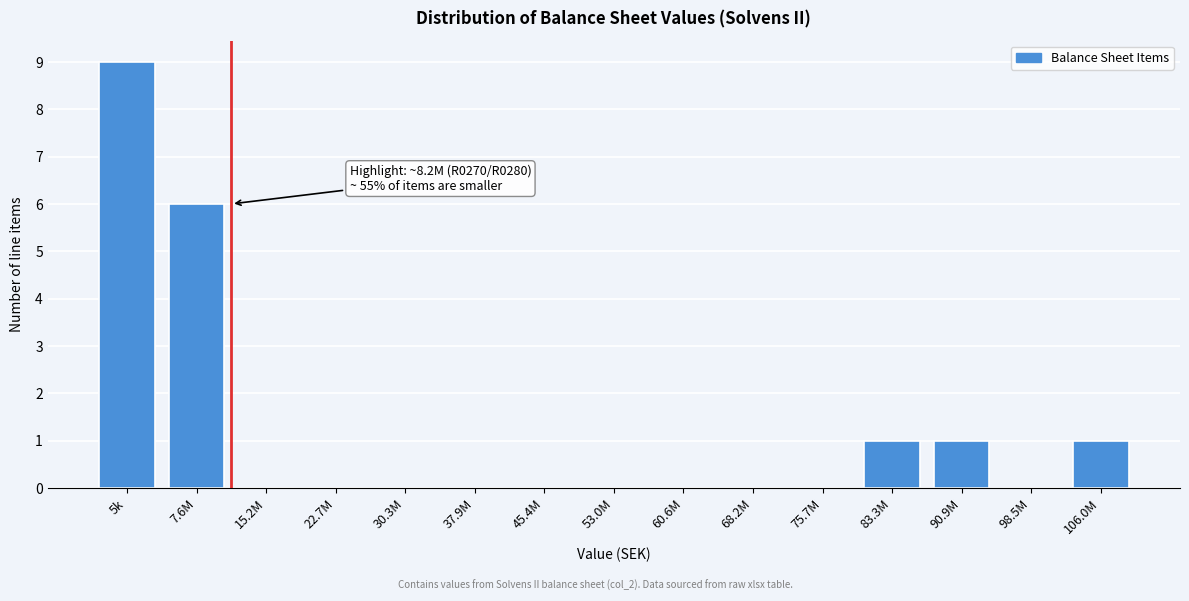

Reading left to right, transcribe all the data shown in this chart.

5k=9	7.6M=6	15.2M=0	22.7M=0	30.3M=0	37.9M=0	45.4M=0	53.0M=0	60.6M=0	68.2M=0	75.7M=0	83.3M=1	90.9M=1	98.5M=0	106.0M=1